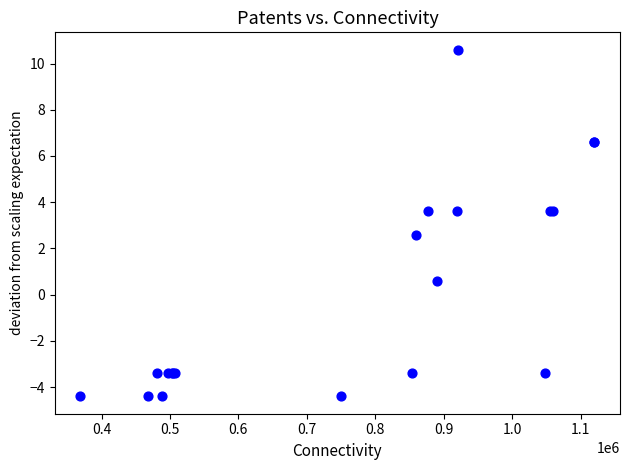

What Y value in the scatter plot is closest to 3?

2.6